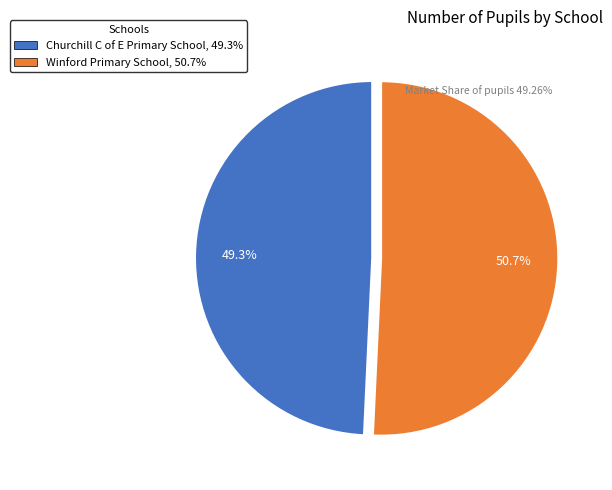

How many segments does this pie chart have?

2